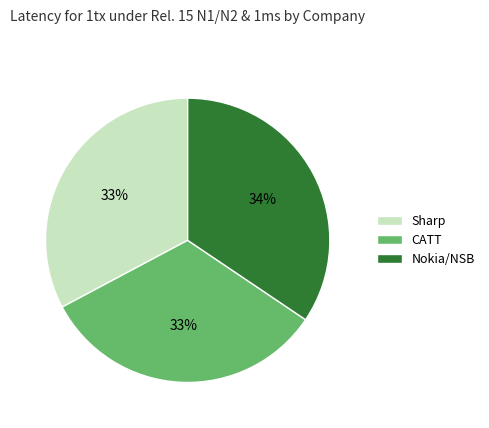

Is Sharp the majority of the pie?

No